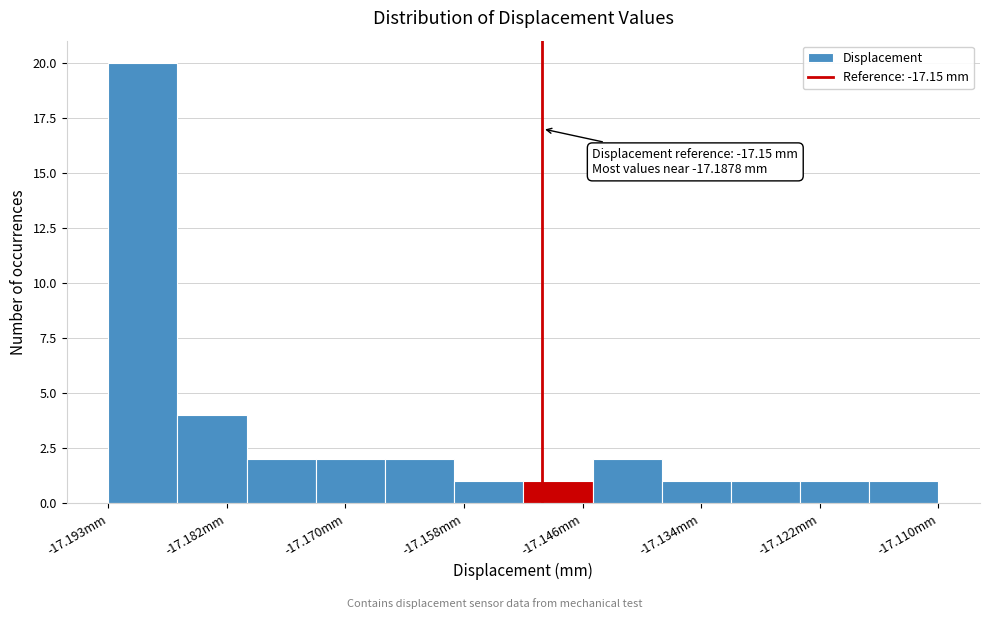

Around what value on the x-axis is the tallest bar? Give the approximate position of its centre, as read against the axis.

-17.190